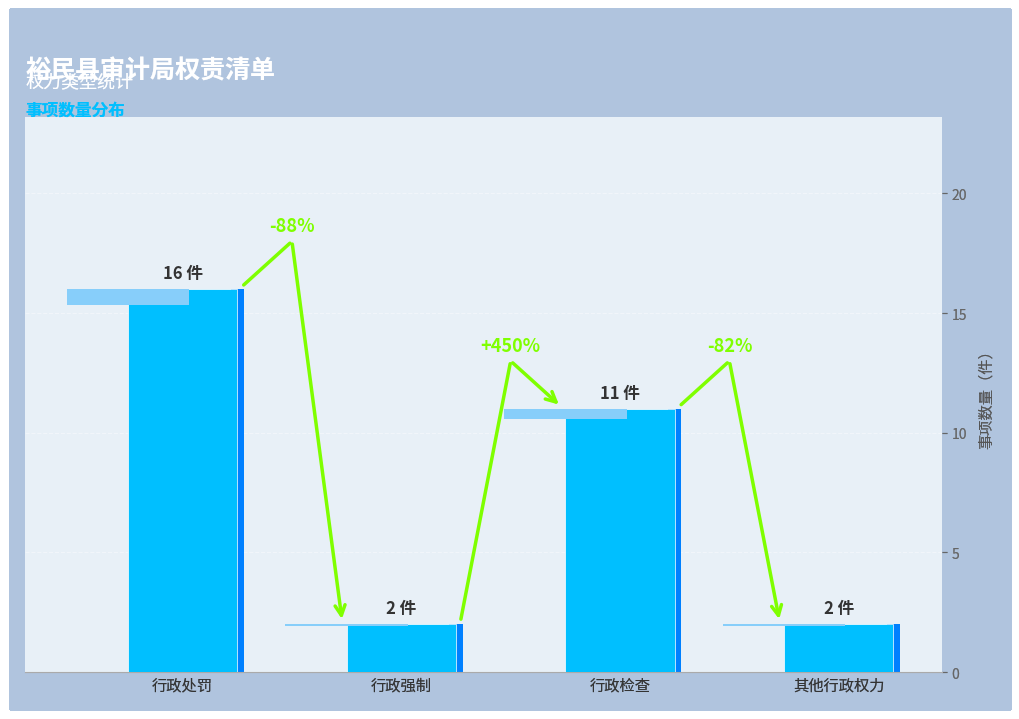

The value at 行政处罚 is 16. True or false?

True